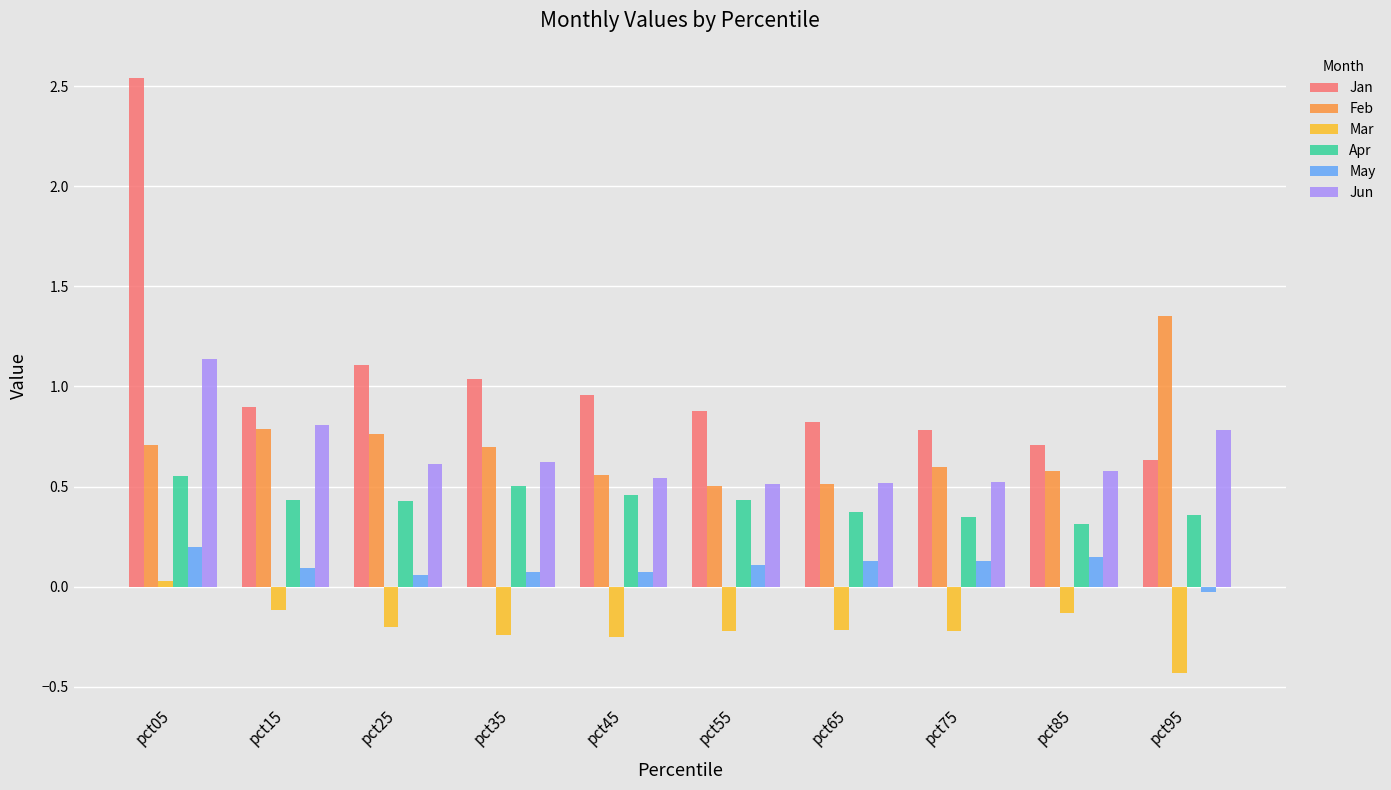

What are all the series names shown in the legend?

Jan, Feb, Mar, Apr, May, Jun